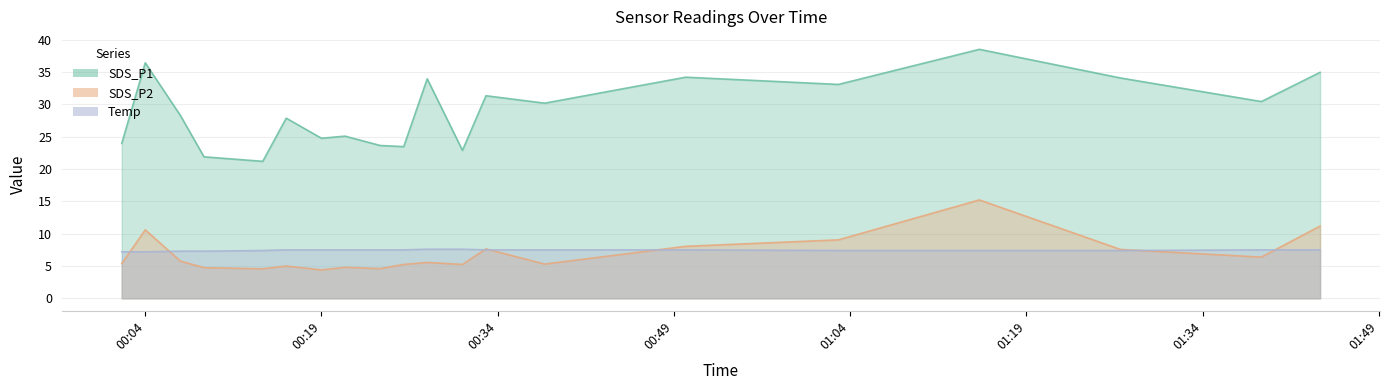

True or false: SDS_P2 and Temp cross at least once.

True